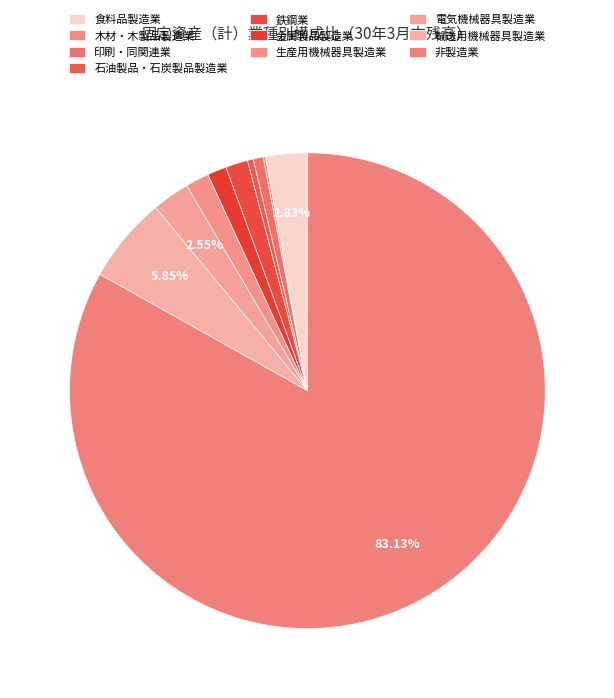

To the nearest percent, what percentage of the pie is 輸送用機械器具製造業?

6%